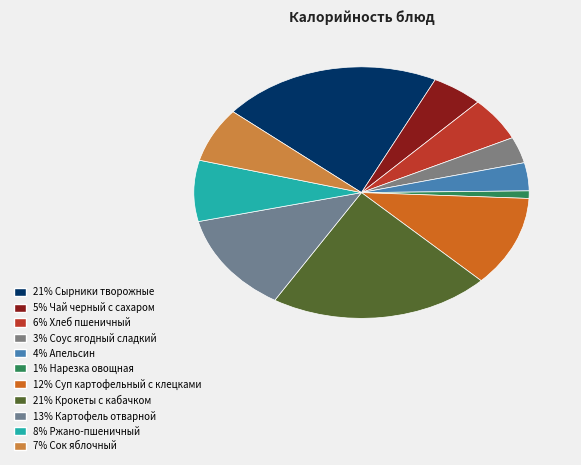

How many segments does this pie chart have?

11